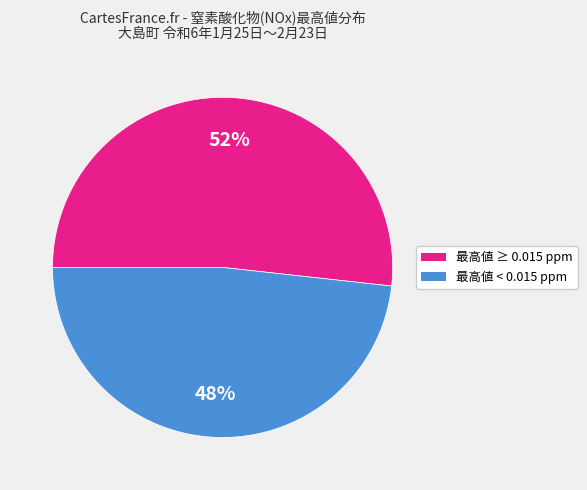

Does any single category account for the majority?

Yes